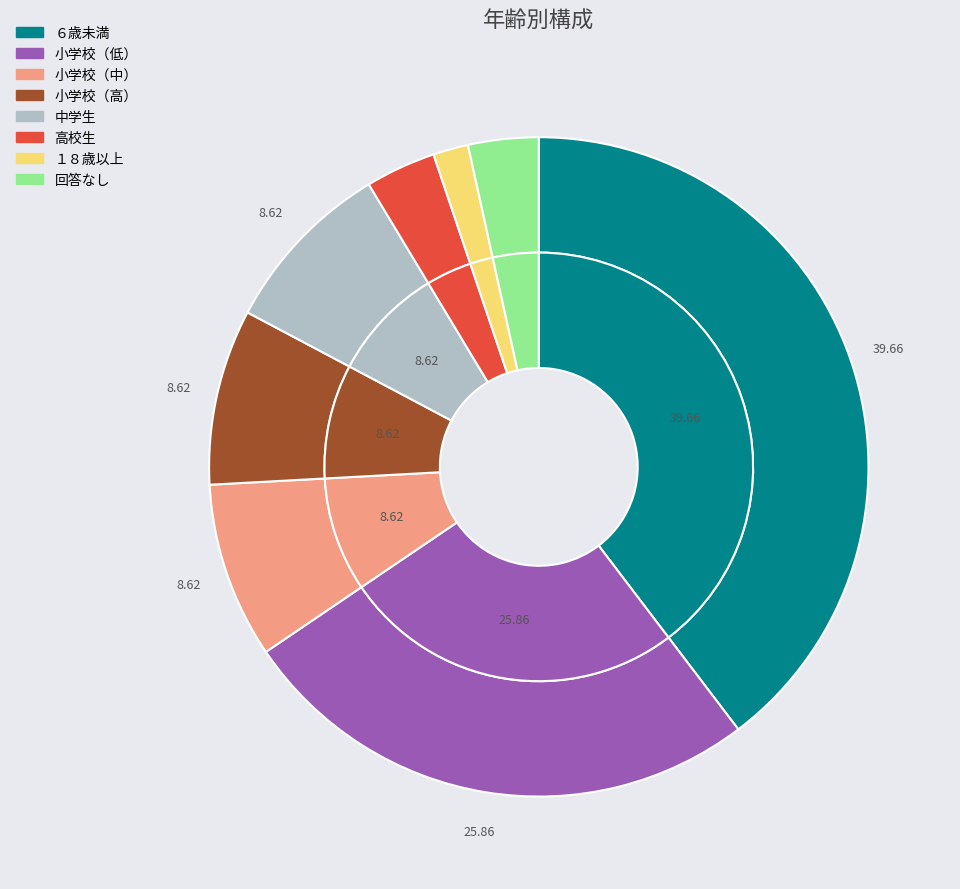

Is 中学生 the majority of the pie?

No